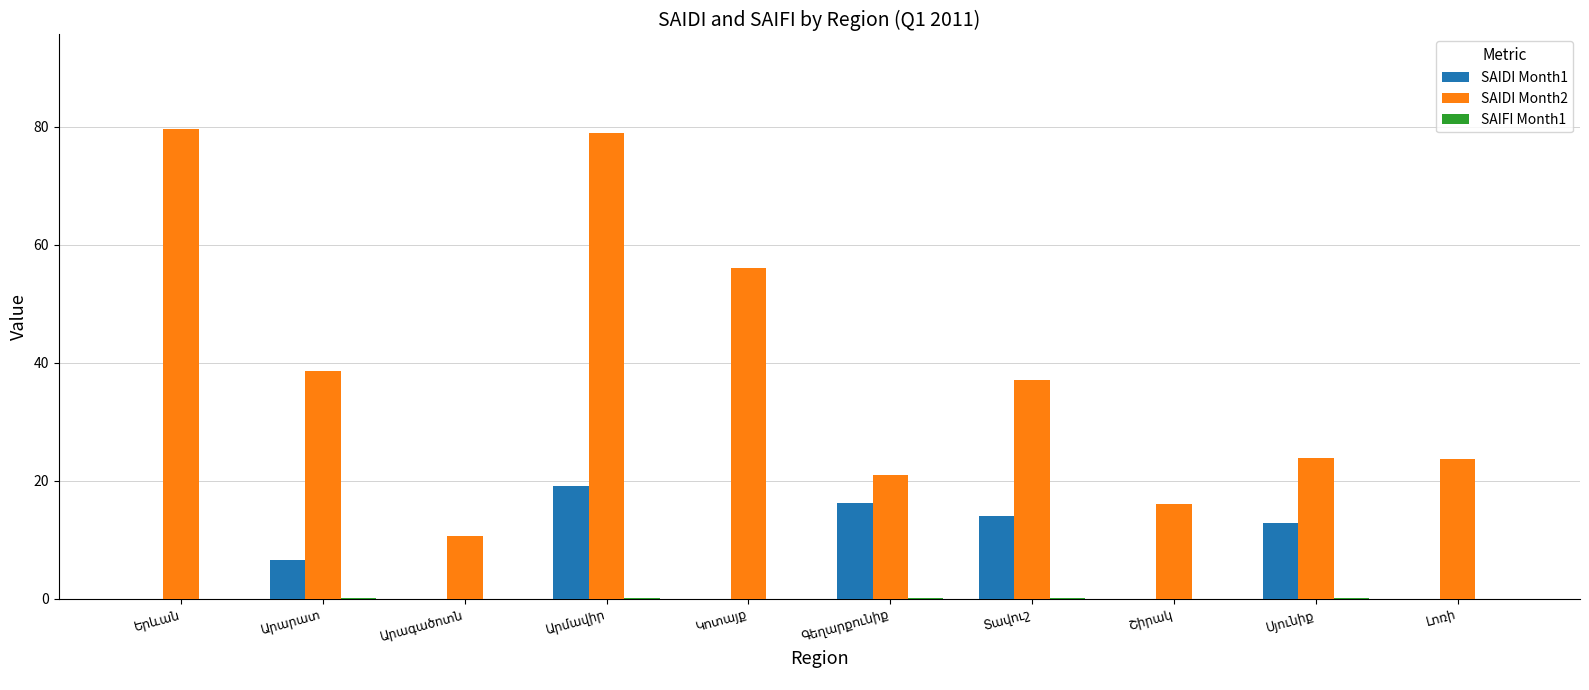

What is the maximum value shown in the chart?

79.7